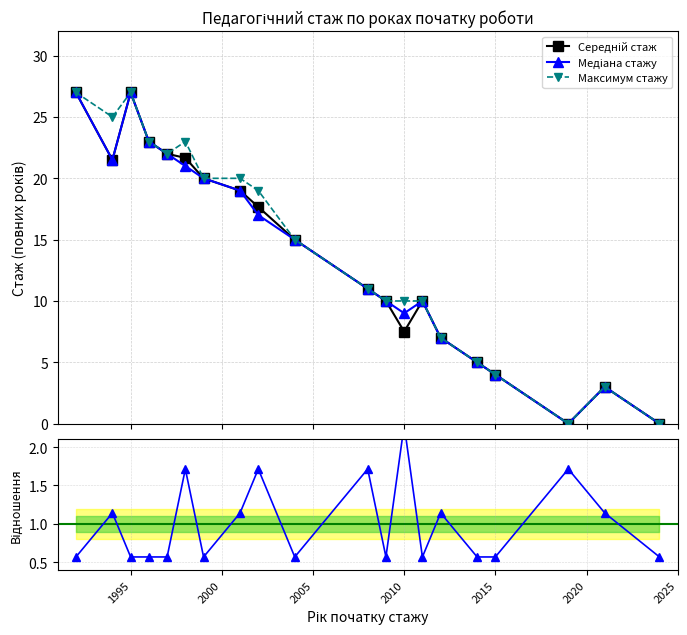

Is this an area chart (filled region under the line)?

No